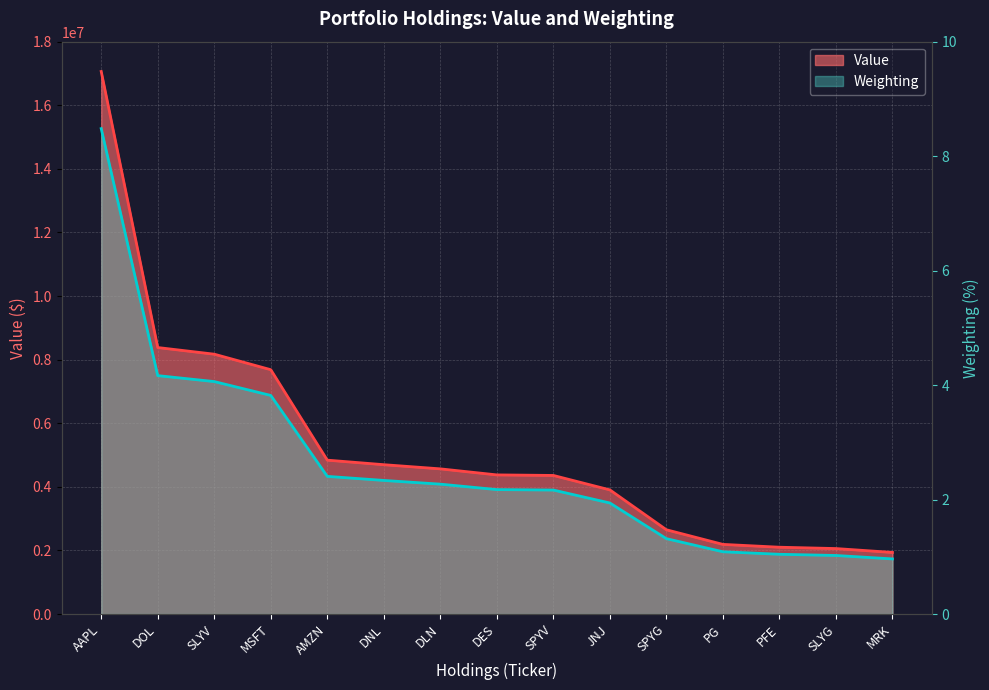

What is the sum of the Value values at MRK and JNJ?

5845000.0